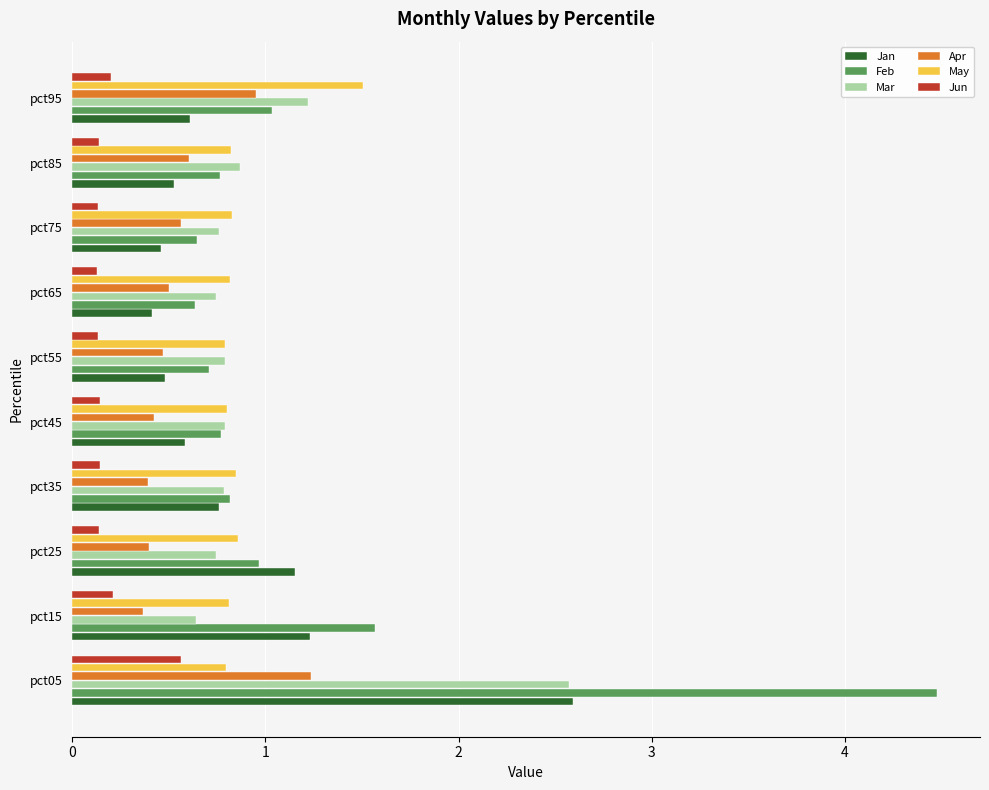

What are all the series names shown in the legend?

Jan, Feb, Mar, Apr, May, Jun